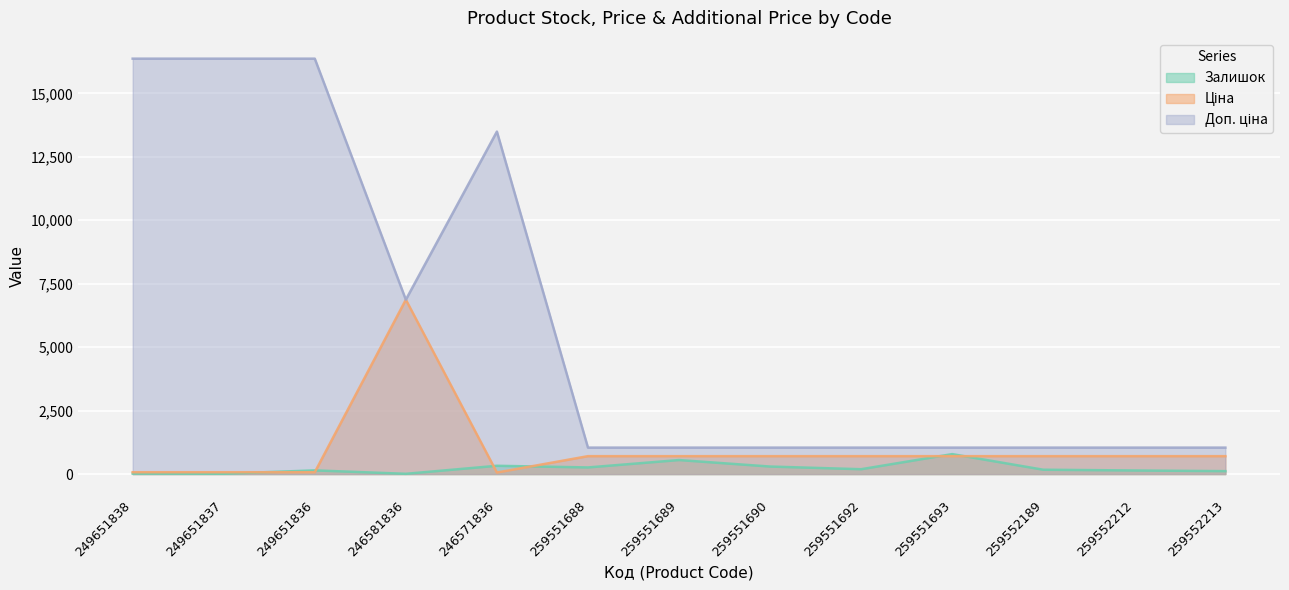

Which has a higher value, 249651836 or 246581836?

249651836